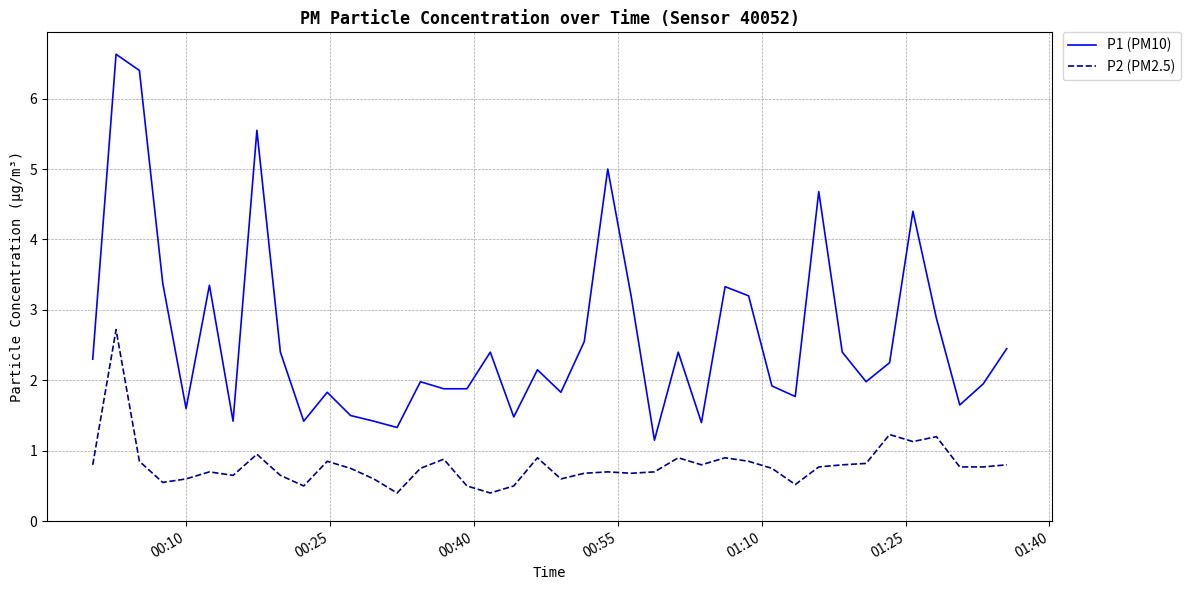

List the series in order of their peak value, highest first.

P1 (PM10), P2 (PM2.5)